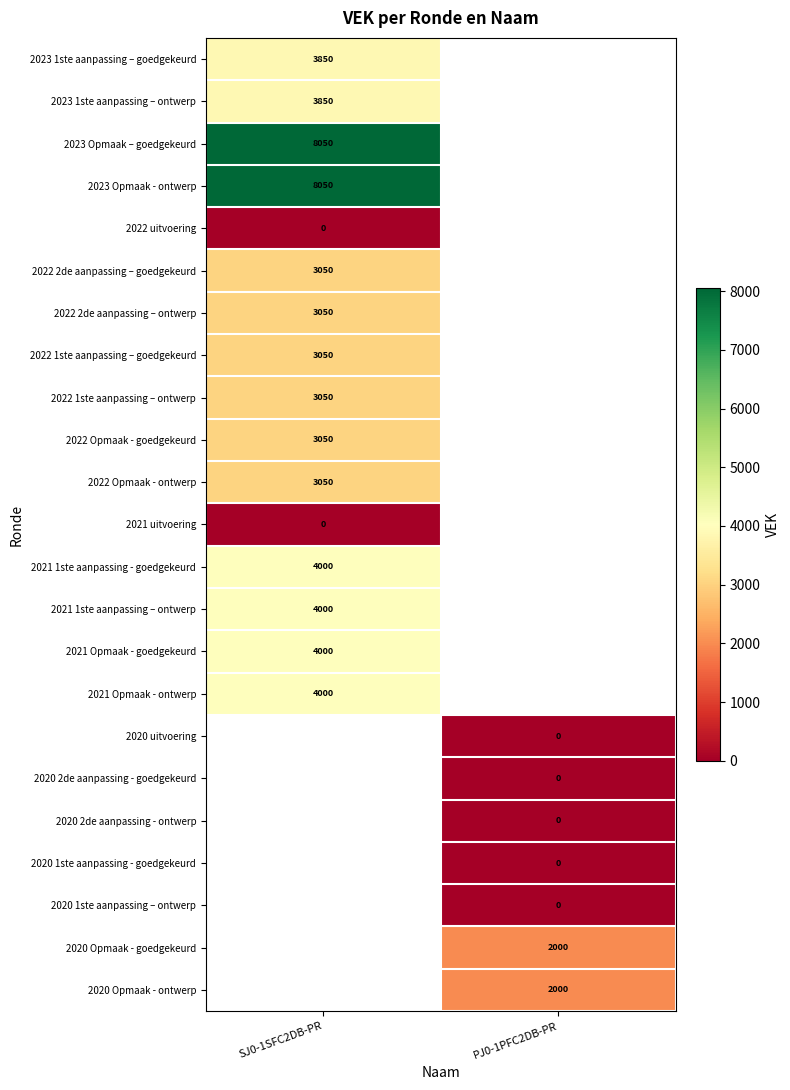

Is the value of 2023 Opmaak – goedgekeurd at SJ0-1SFC2DB-PR greater than the value of 2022 1ste aanpassing – goedgekeurd at SJ0-1SFC2DB-PR?

Yes